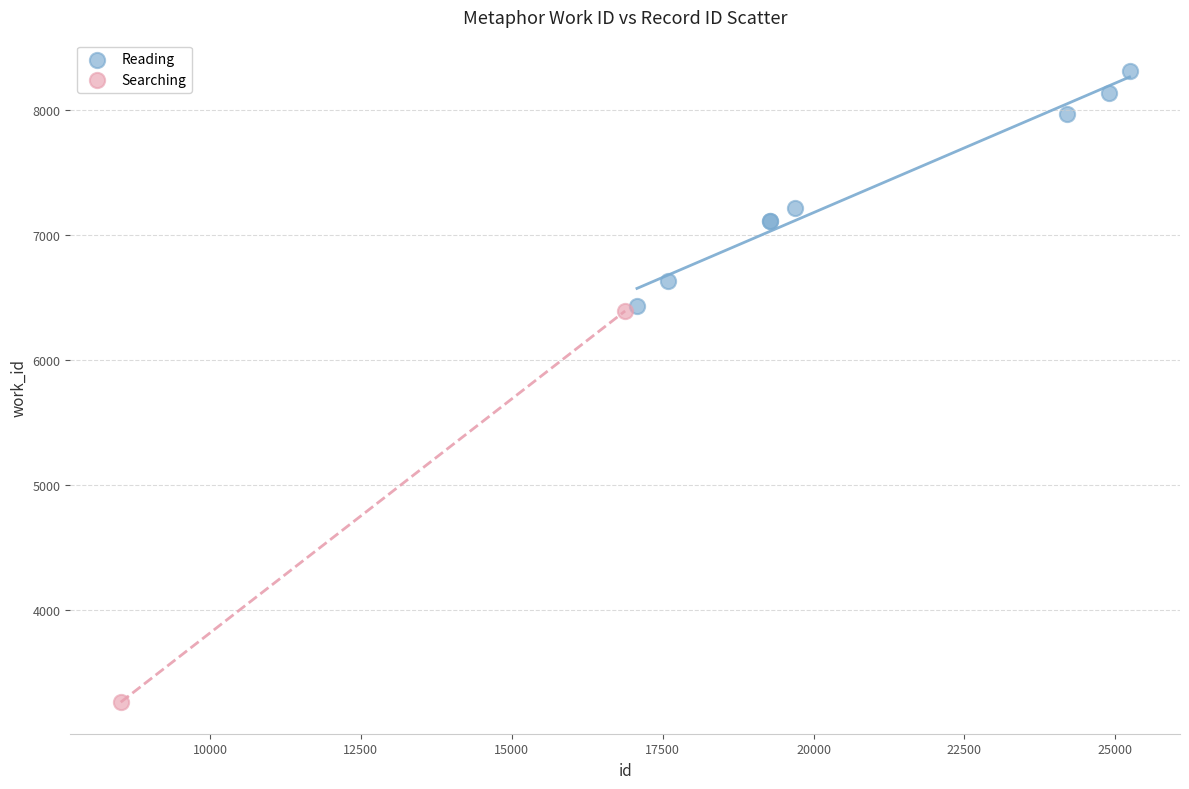

What are all the series names shown in the legend?

Reading, Searching